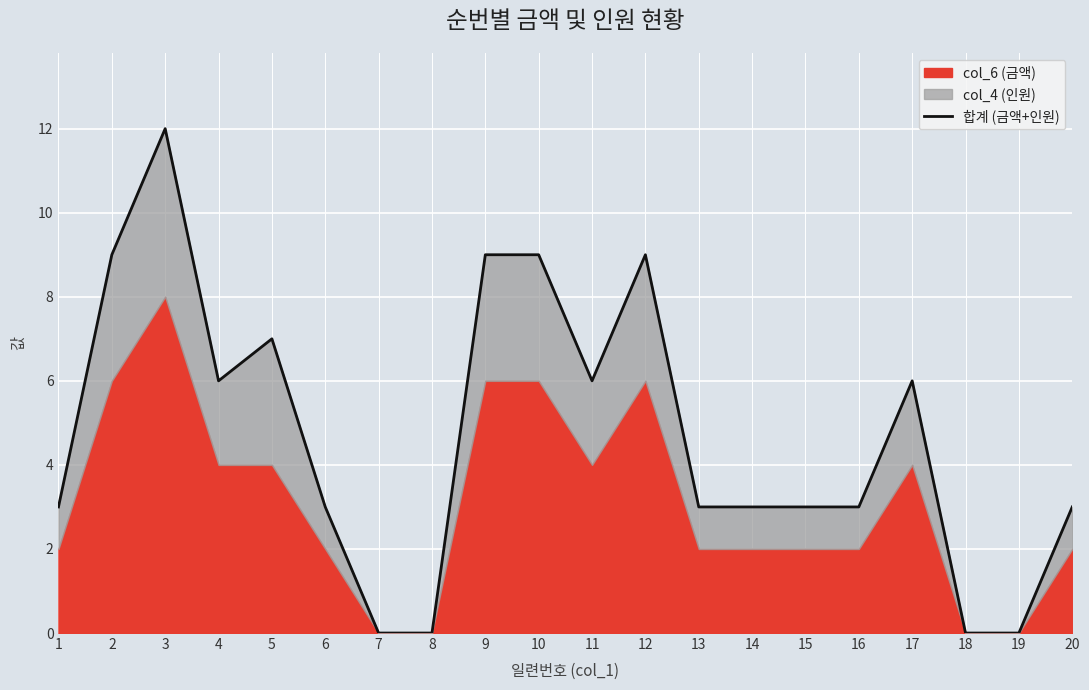

How many data points are above 3?

9